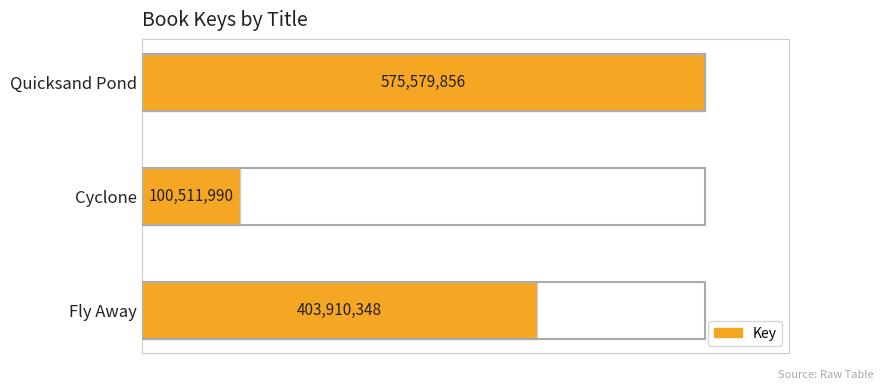

List the labels in order of value, largest first.

Quicksand Pond, Fly Away, Cyclone